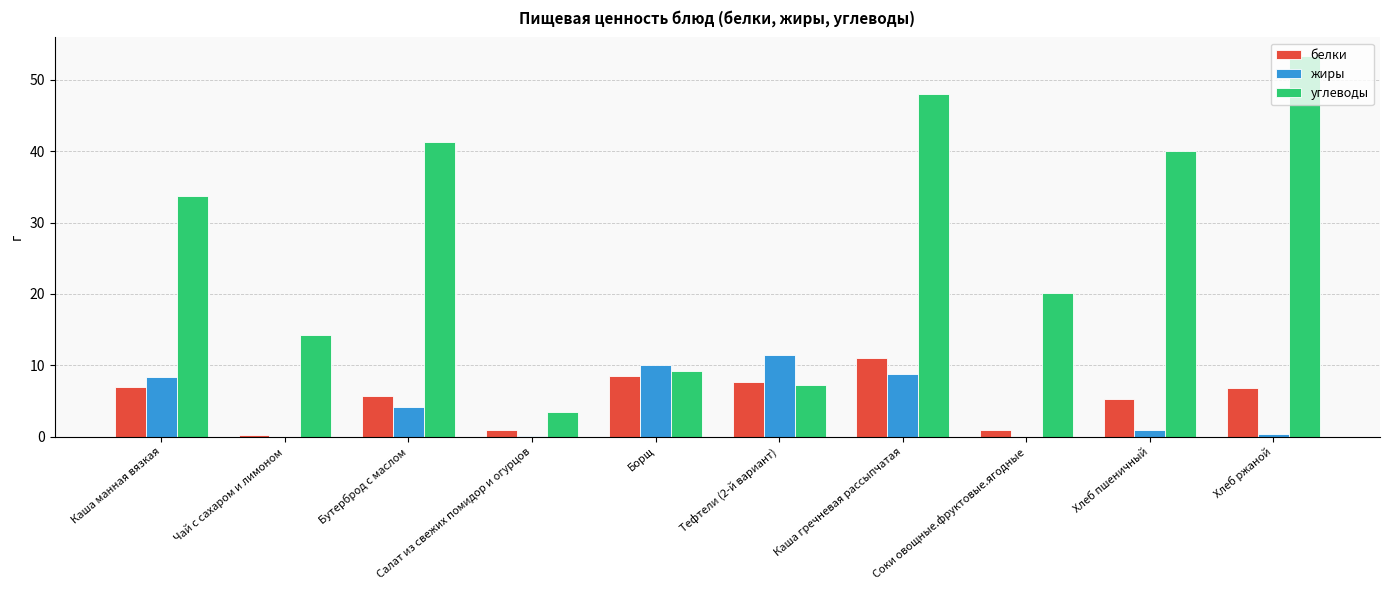

Which series changed the most between Борщ and Хлеб пшеничный?

углеводы